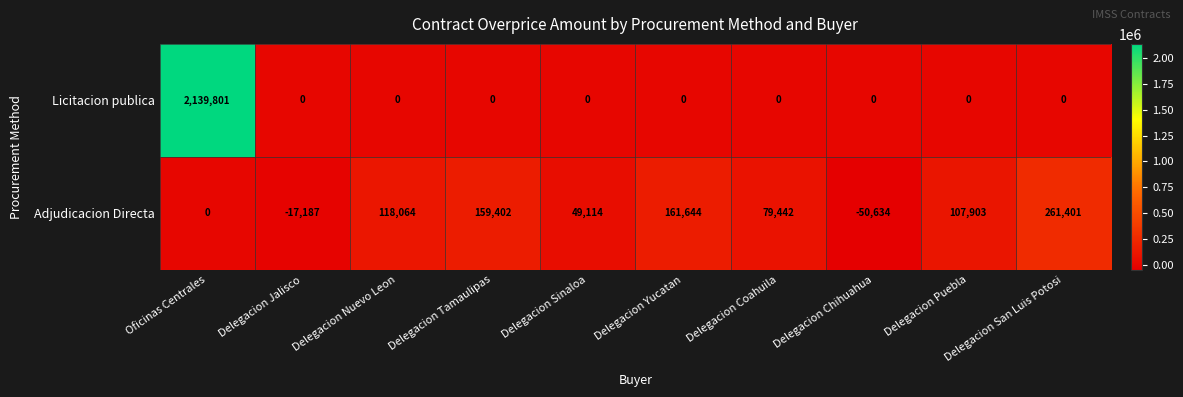

Rank the series by their average value, from lowest to highest.

Adjudicacion Directa, Licitacion publica